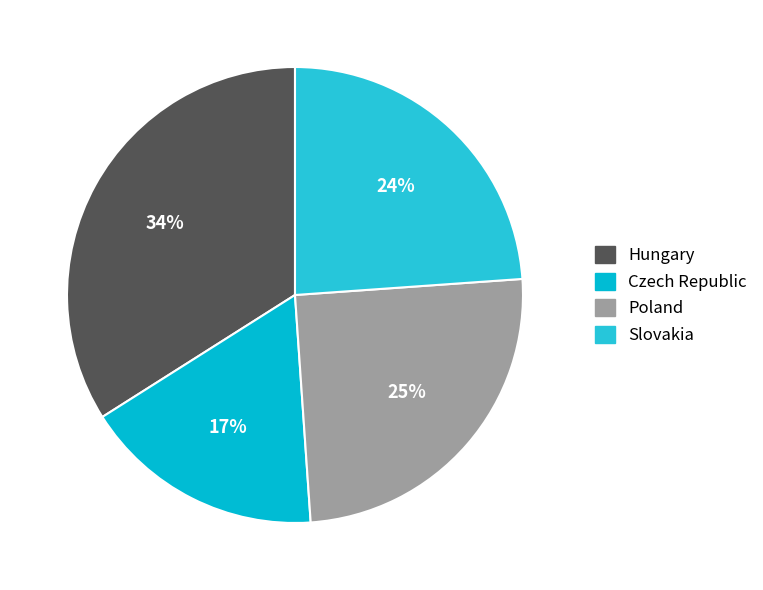

The Hungary slice represents 24% of the pie. True or false?

False